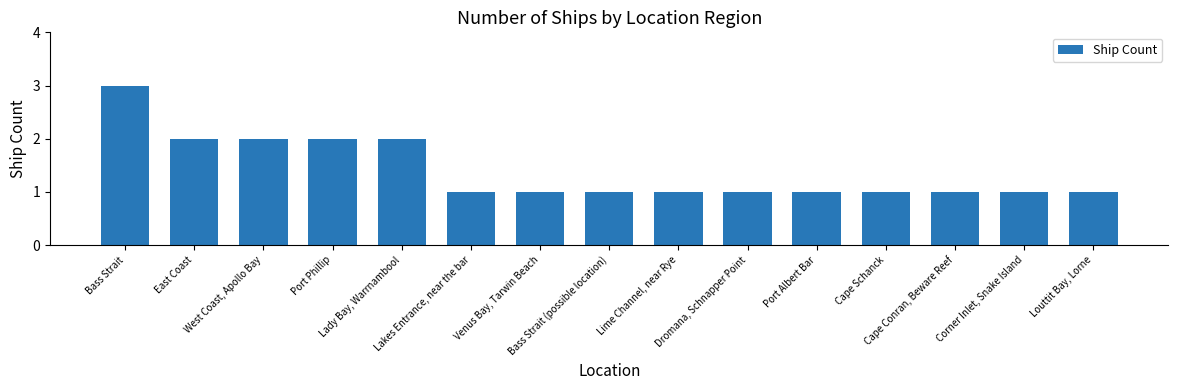

Count the number of data series in this chart.

1